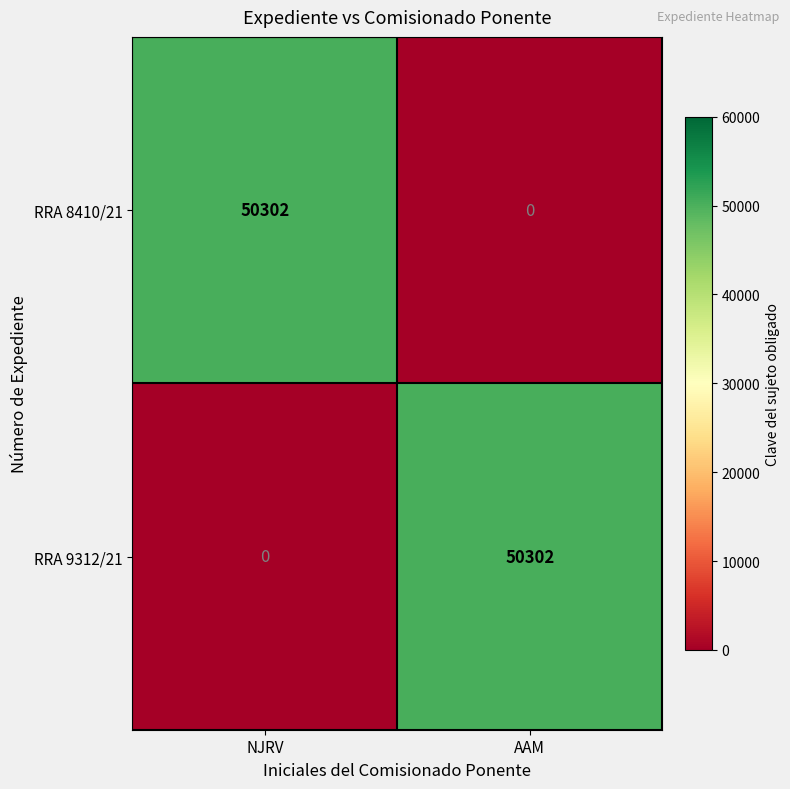

Reading left to right, what are all the values shown in this chart?

RRA 8410/21: NJRV=50302	AAM=0
RRA 9312/21: NJRV=0	AAM=50302